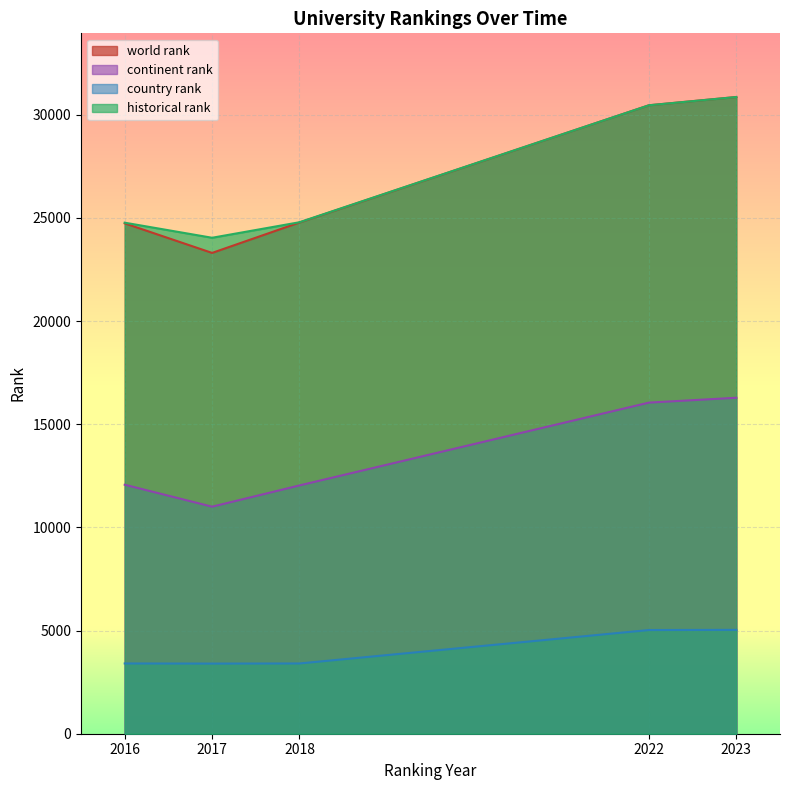

Reading left to right, extract all data points from this chart.

world rank: 24734.0	23301.0	24775.0	30457.0	30857.0
continent rank: 12067.0	11003.0	12033.0	16047.0	16282.0
country rank: 3405.0	3399.0	3405.0	5025.0	5033.0
historical rank: 24766.5	24035.5	24787.5	30457.0	30857.0